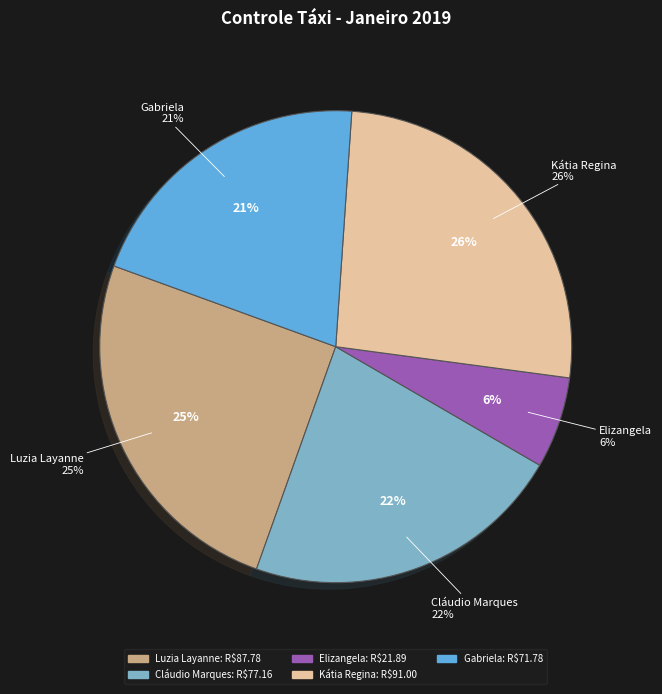

How many slices are in this pie chart?

5